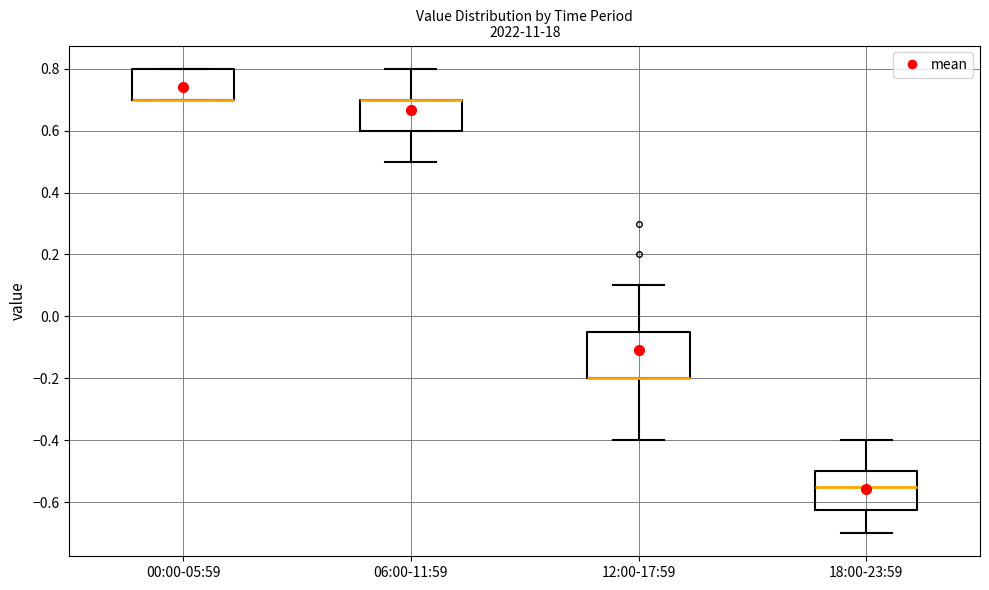

Where is the lower edge of the box for 06:00-11:59 on the y-axis? The values are not printed on the chart, so give them approximately, as read against the axis.

0.60